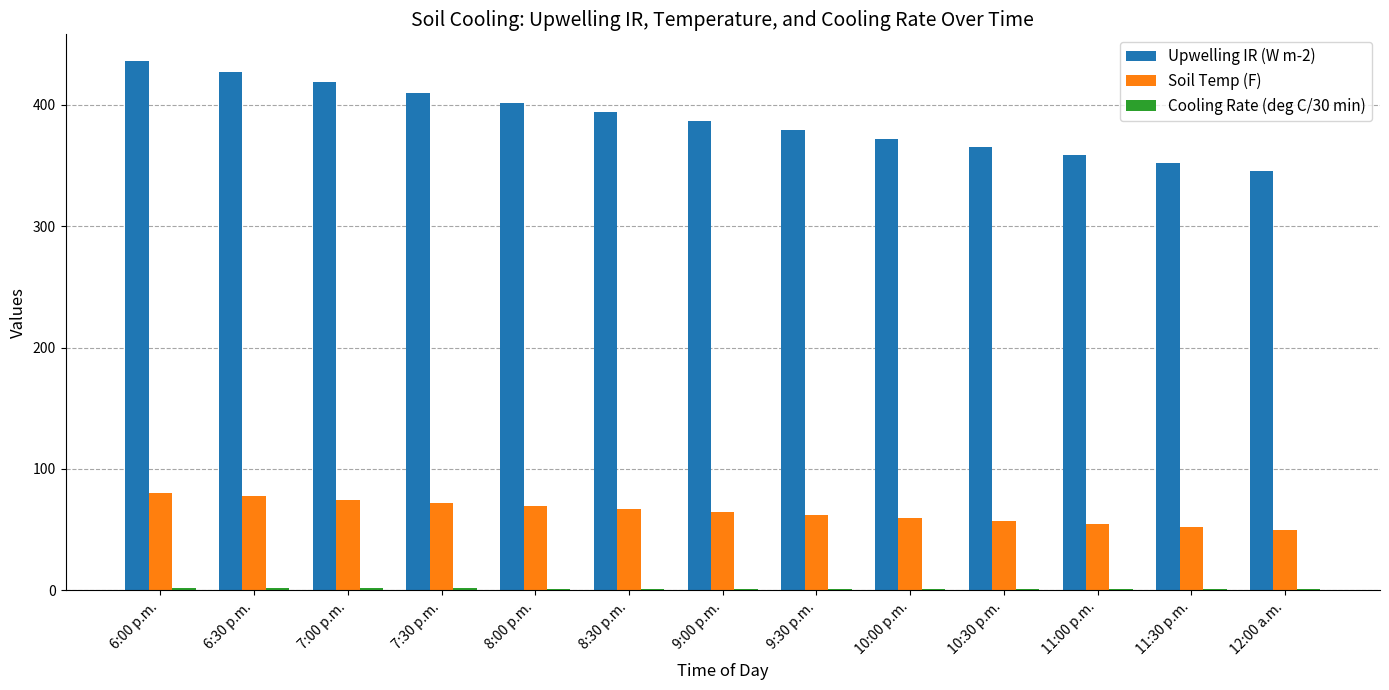

Which series has the largest range (max minus min)?

Upwelling IR (W m-2)